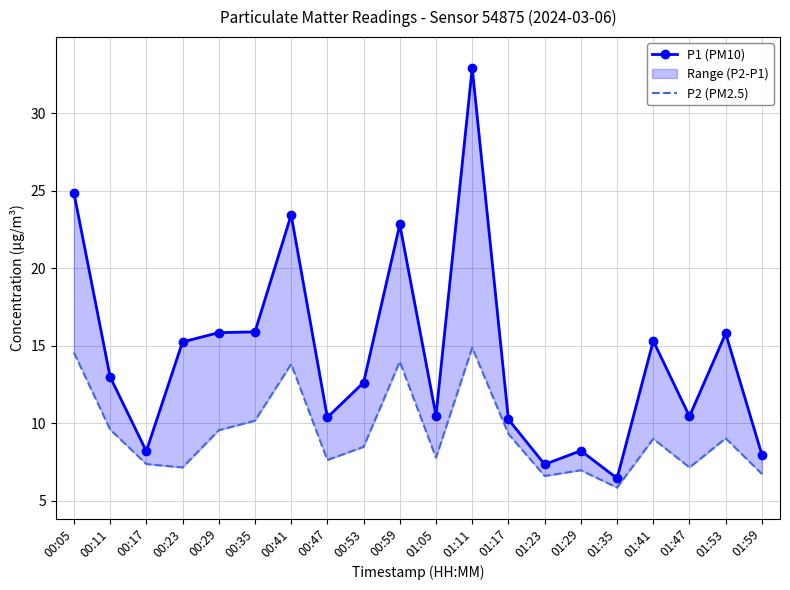

What is the spread (max minus min) of values at 00:17?

0.8